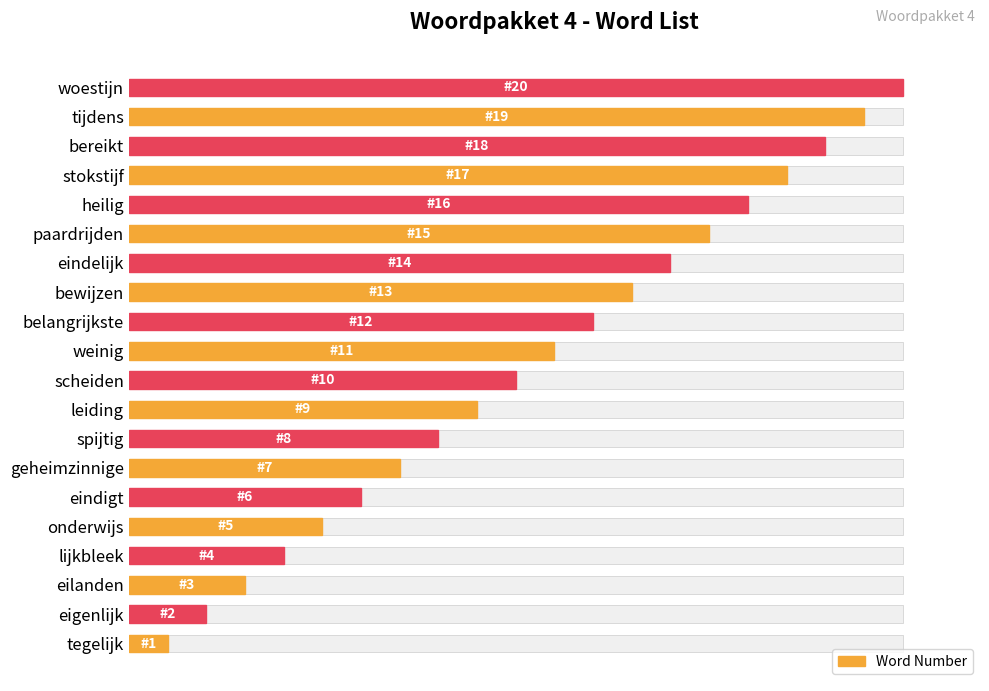

Between weinig and leiding, which is larger?

weinig